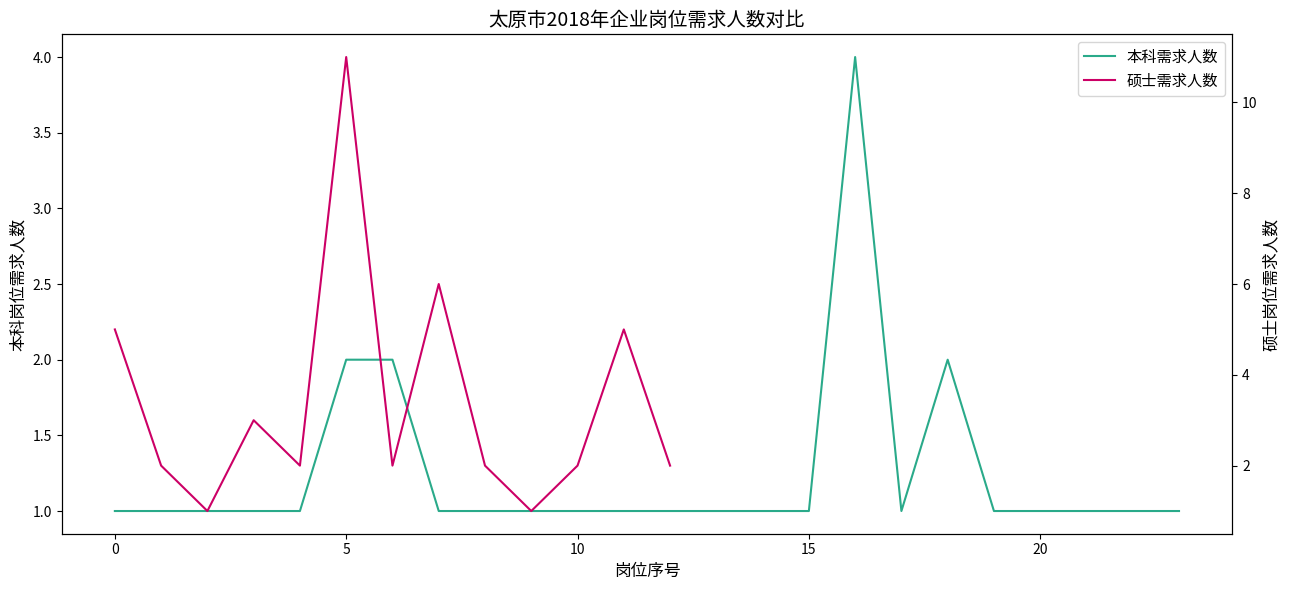

Count the 本科需求人数 values in the range 1 to 2.

23